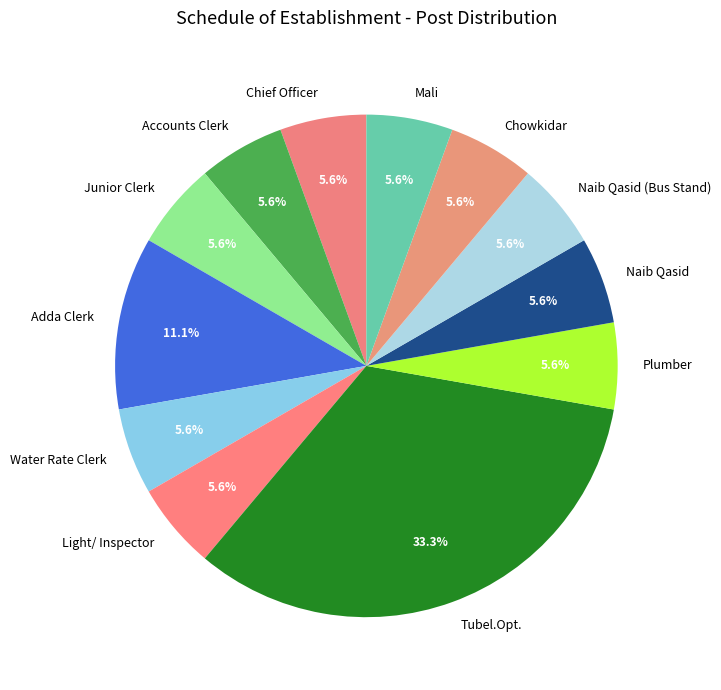

Count the number of slices in the pie.

12